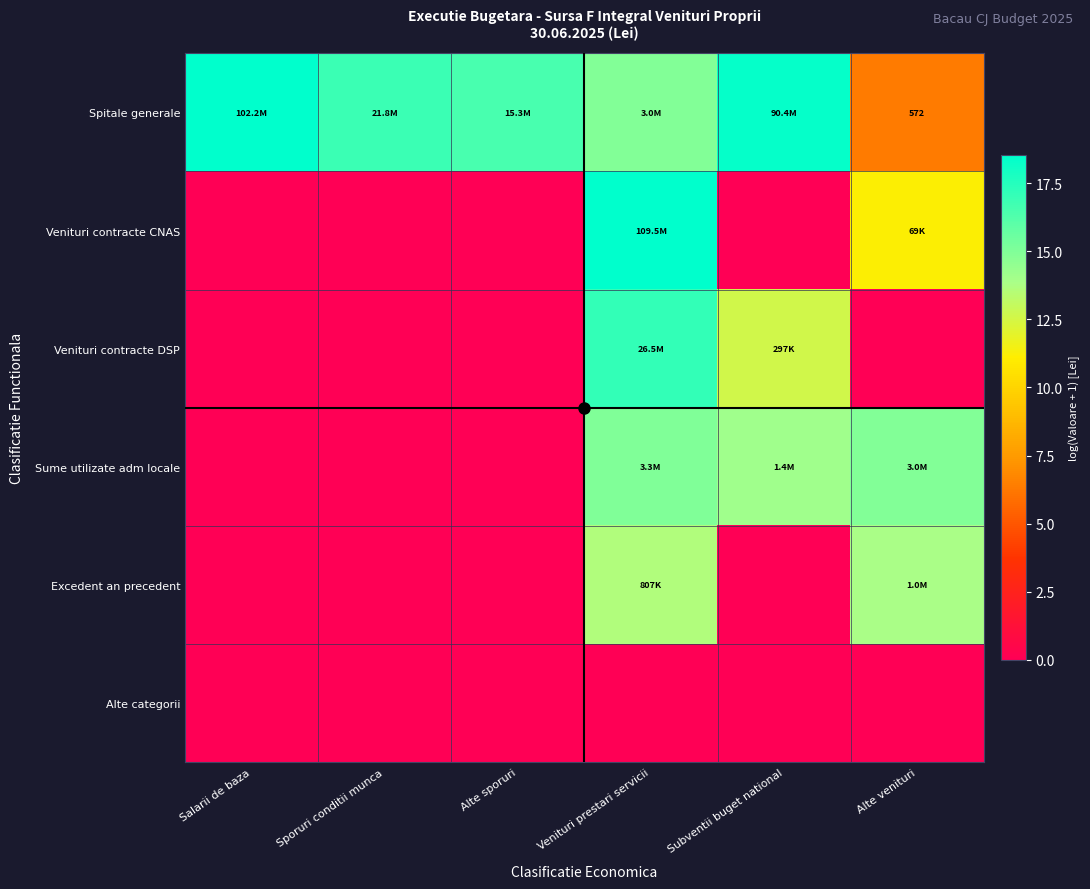

What is the difference between the maximum and minimum values in the Excedent an precedent series?

13.8